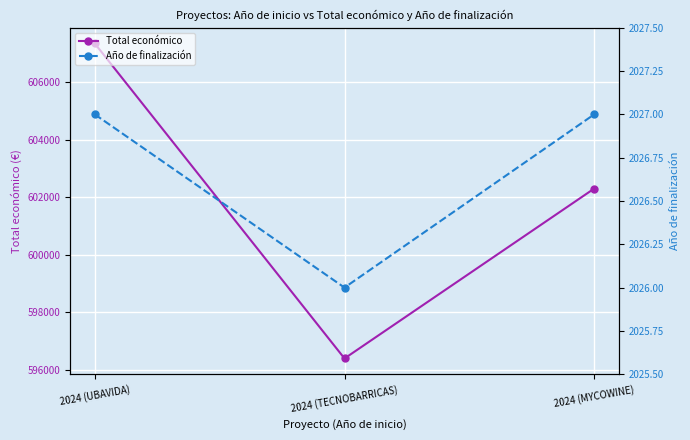

What are all the series names shown in the legend?

Total económico, Año de finalización